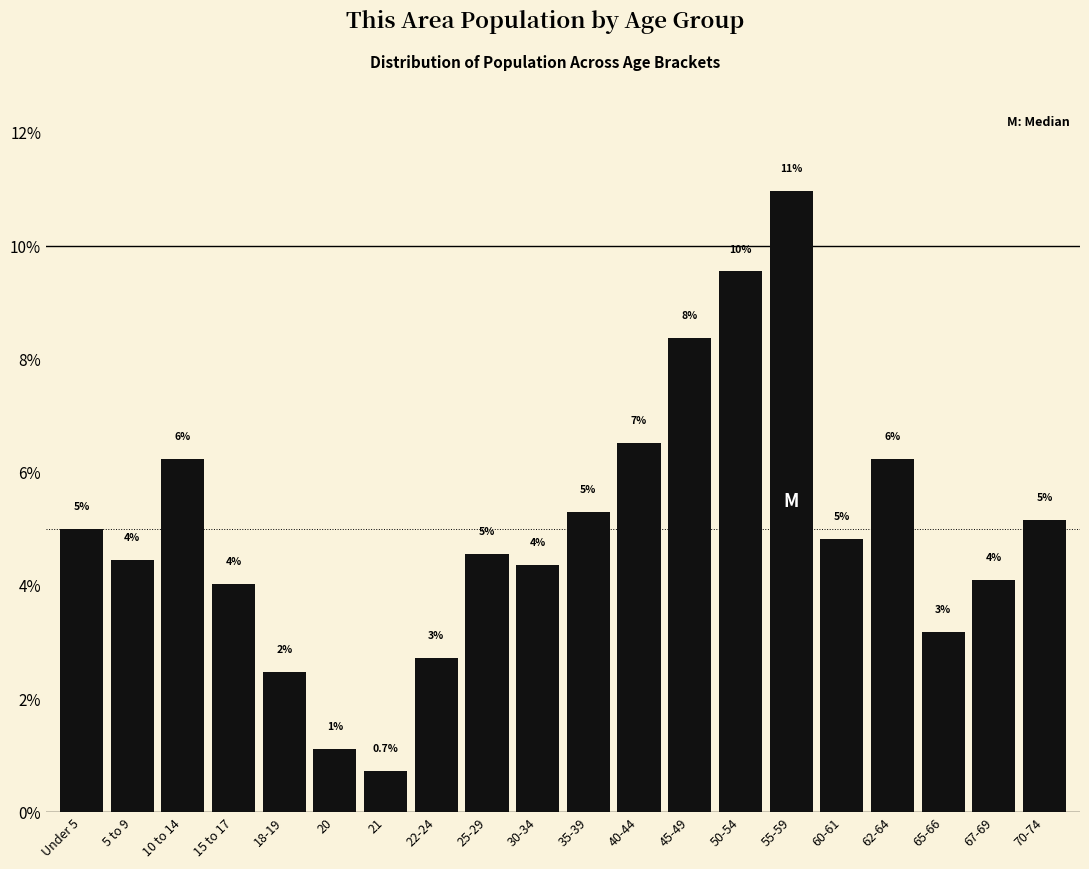

The chart shows a value of 1.9 at 20. True or false?

False